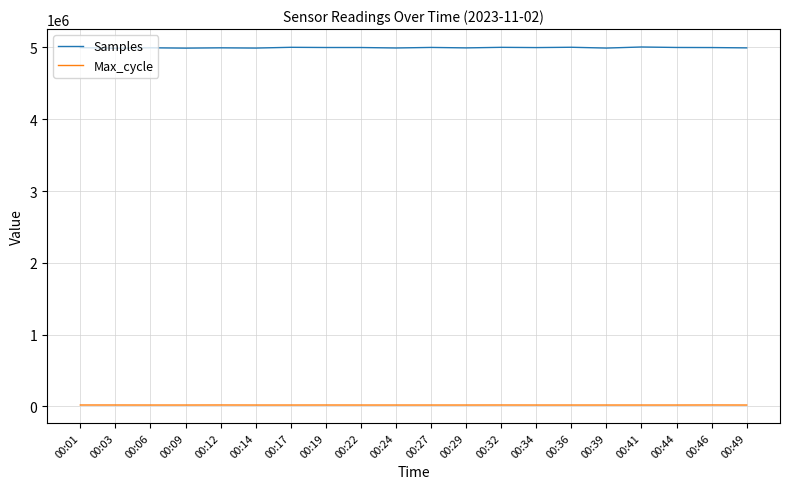

At how many categories does at least one series exceed 1901224?

20